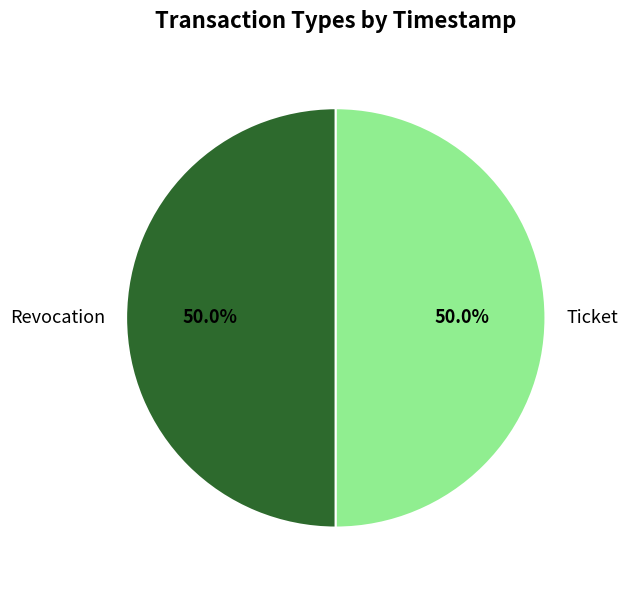

Is the sum of Revocation and Ticket greater than half?

Yes